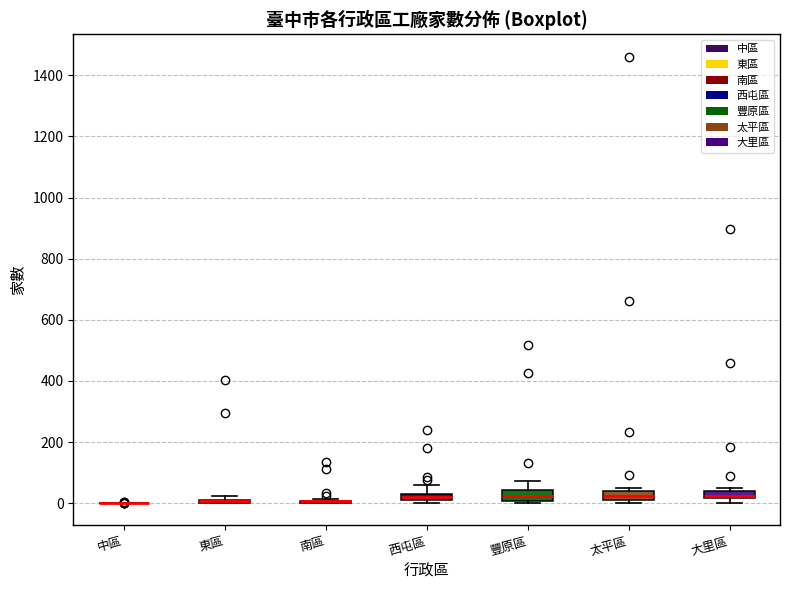

Where is the lower edge of the box for 大里區 on the y-axis? The values are not printed on the chart, so give them approximately, as read against the axis.

20